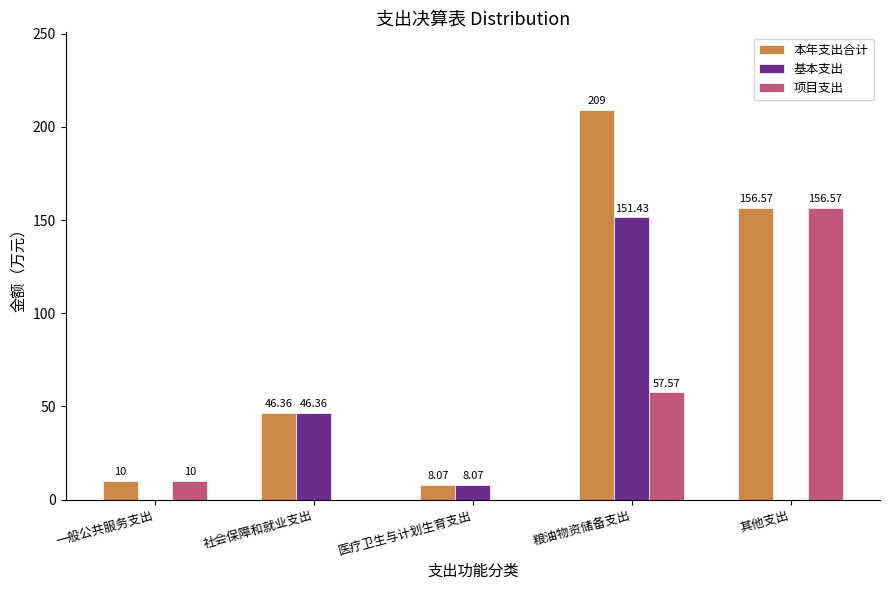

Which category has the highest value across all series?

粮油物资储备支出